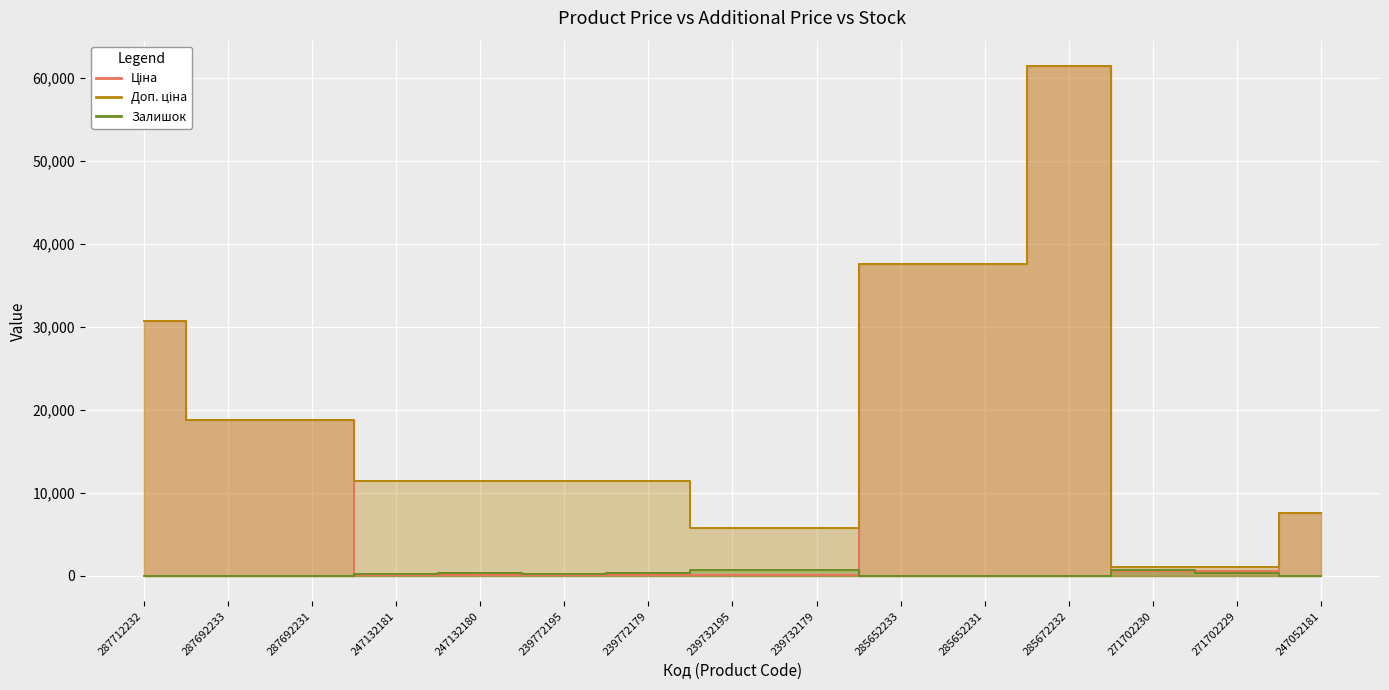

Which series has the largest range (max minus min)?

Ціна